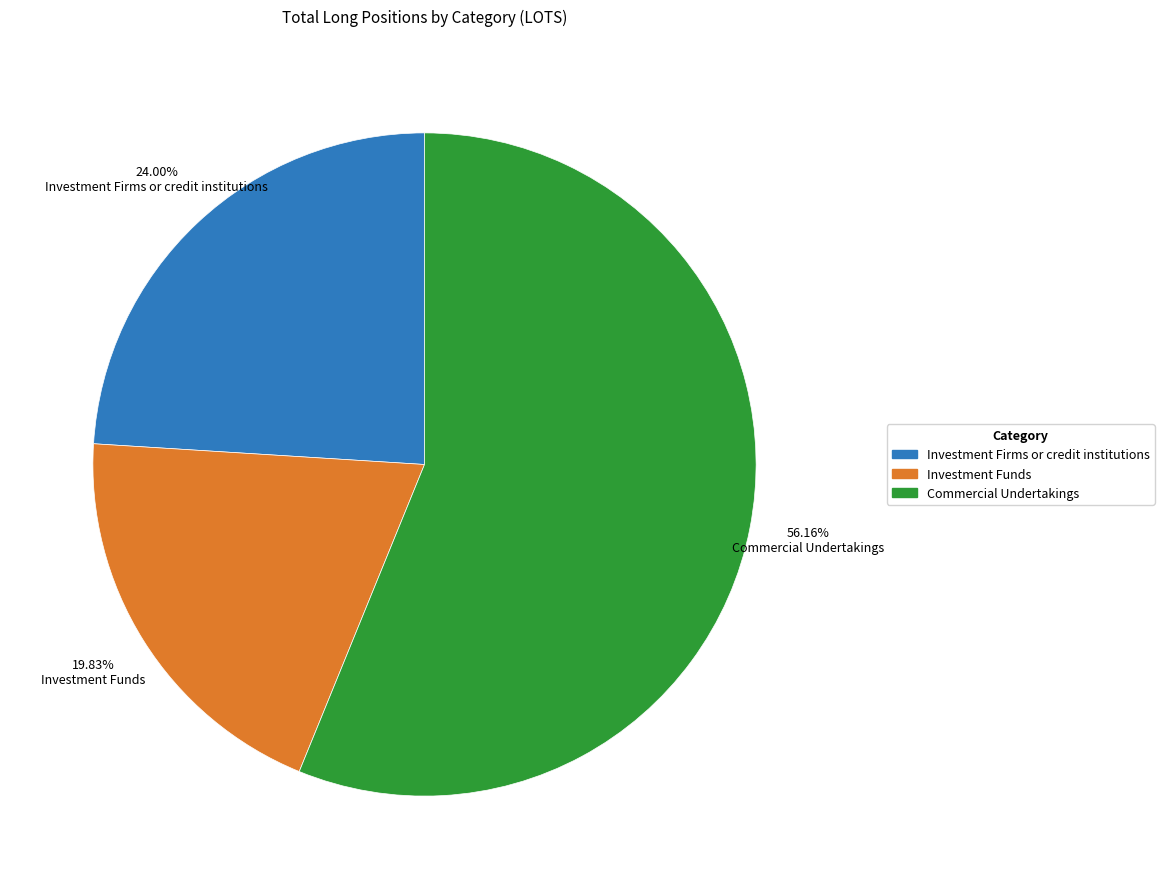

Approximately how many times larger is the value at Investment Funds compared to Investment Firms or credit institutions?

0.8